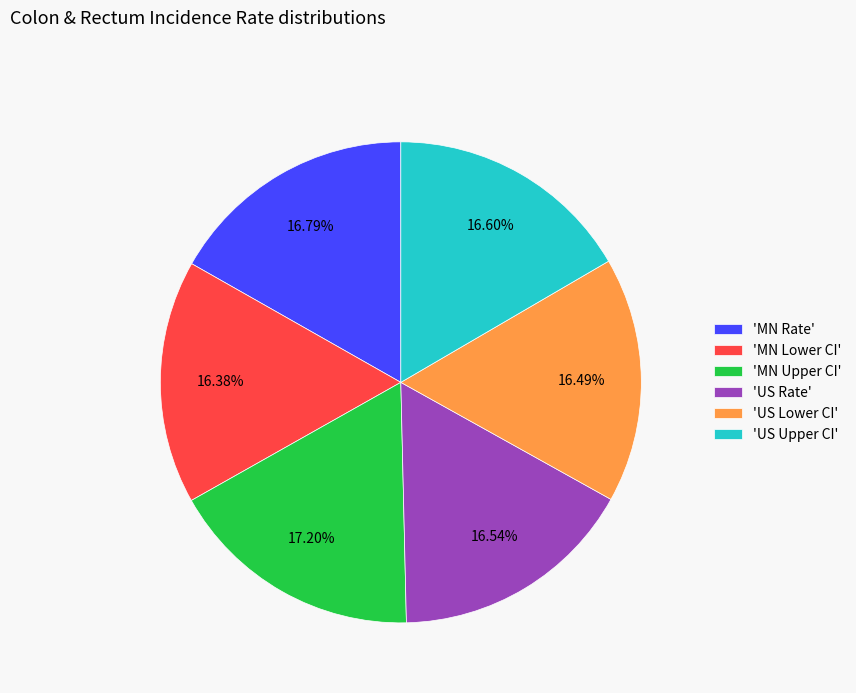

Do 'US Lower CI' and 'US Upper CI' together represent more than half of the pie?

No